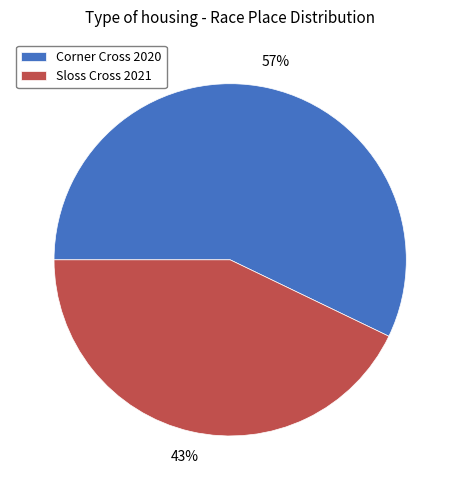

Do Corner Cross 2020 and Sloss Cross 2021 together represent more than half of the pie?

Yes